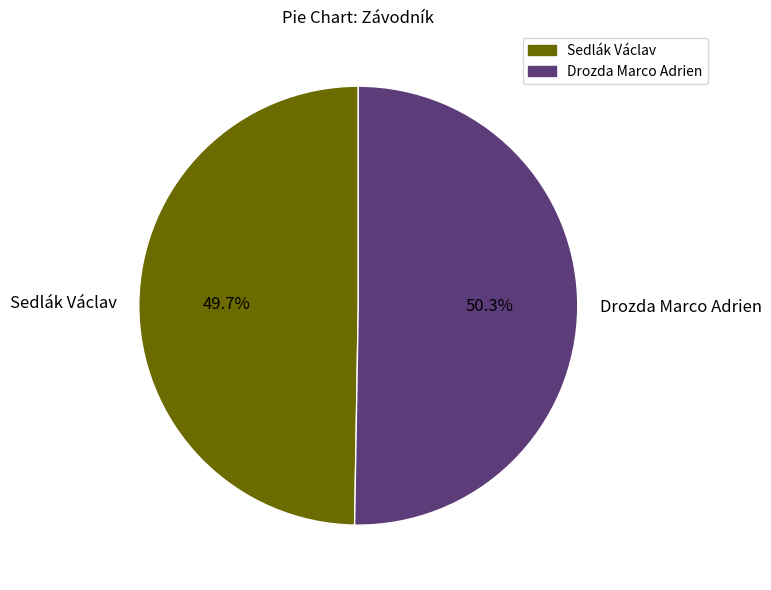

Between Drozda Marco Adrien and Sedlák Václav, which is larger?

Drozda Marco Adrien